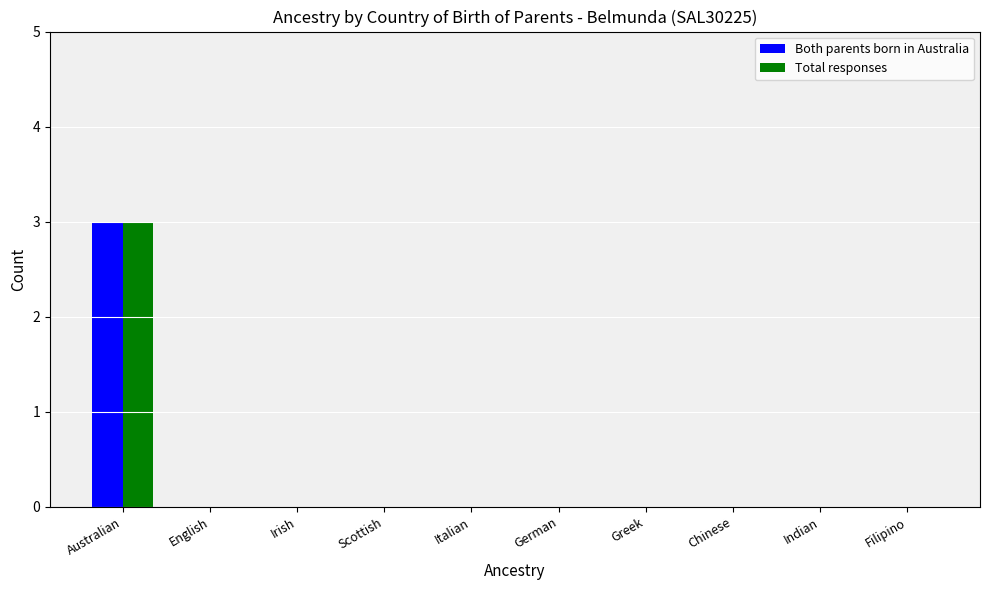

Does the chart contain stacked bars?

No